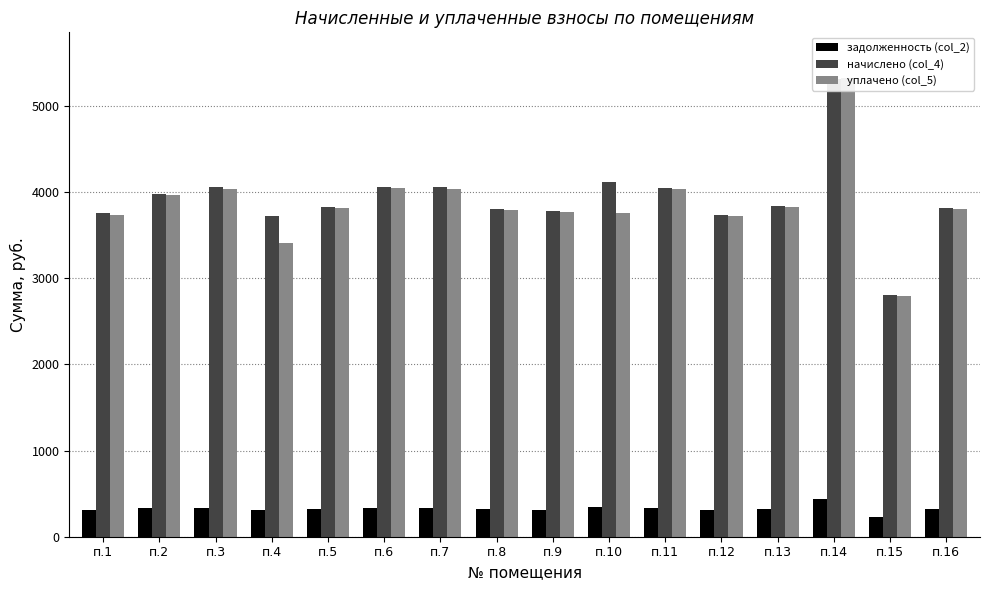

Does the chart contain stacked bars?

No